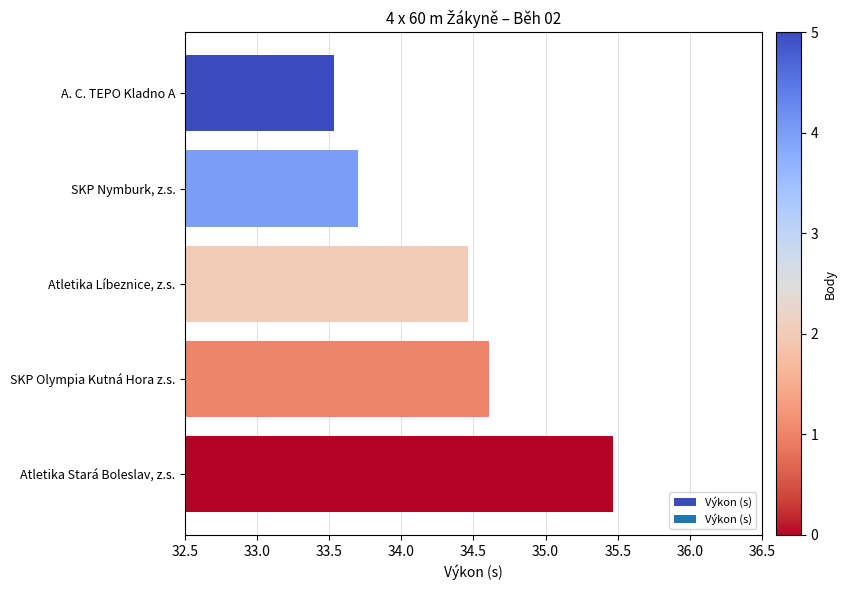

Reading top to bottom, extract all data points from this chart.

33.5	33.7	34.5	34.6	35.5